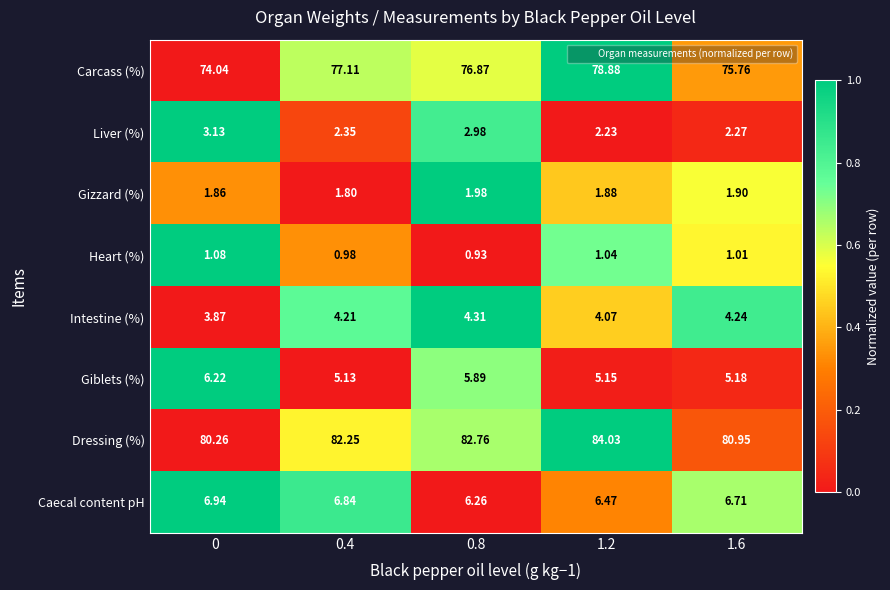

How many distinct data groups are displayed?

8